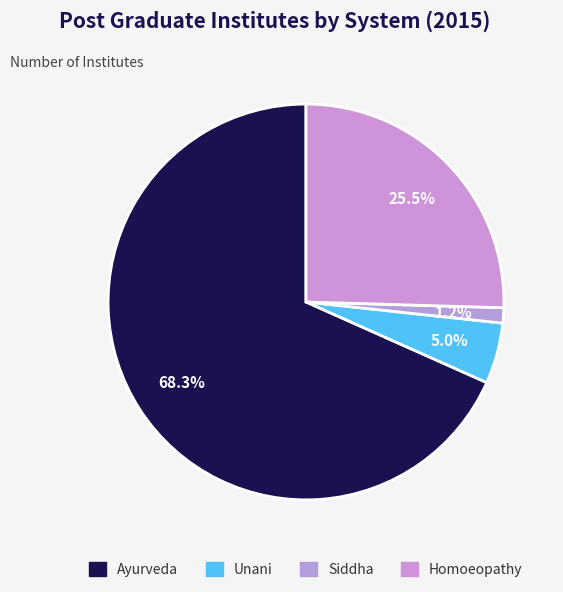

Which slice is the smallest?

Siddha